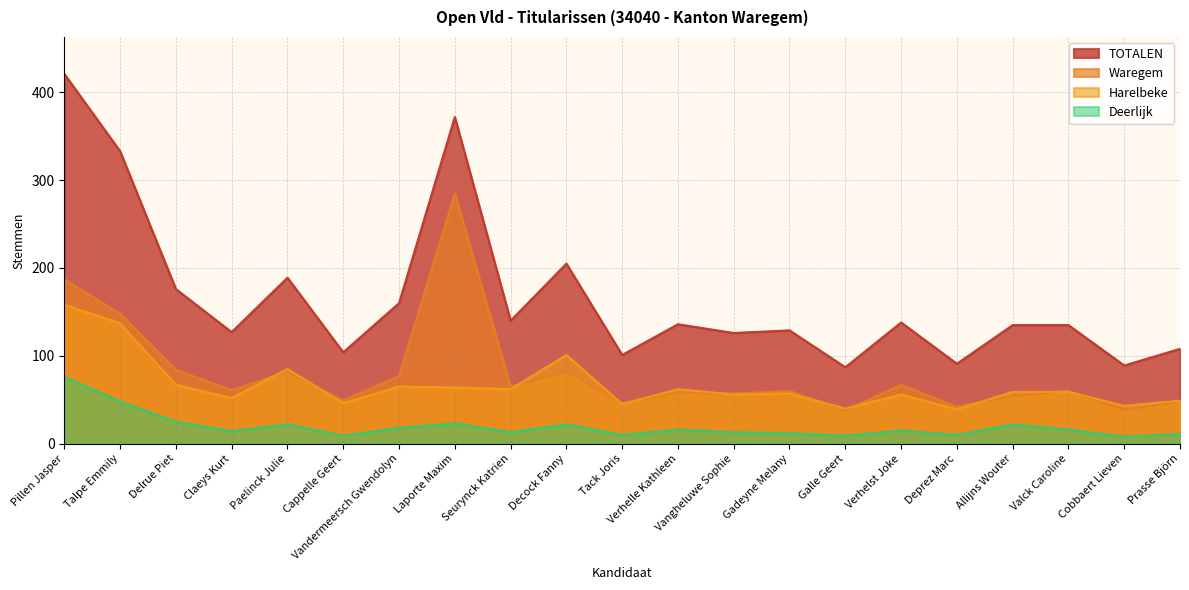

List the series in order of their peak value, highest first.

TOTALEN, Waregem, Harelbeke, Deerlijk